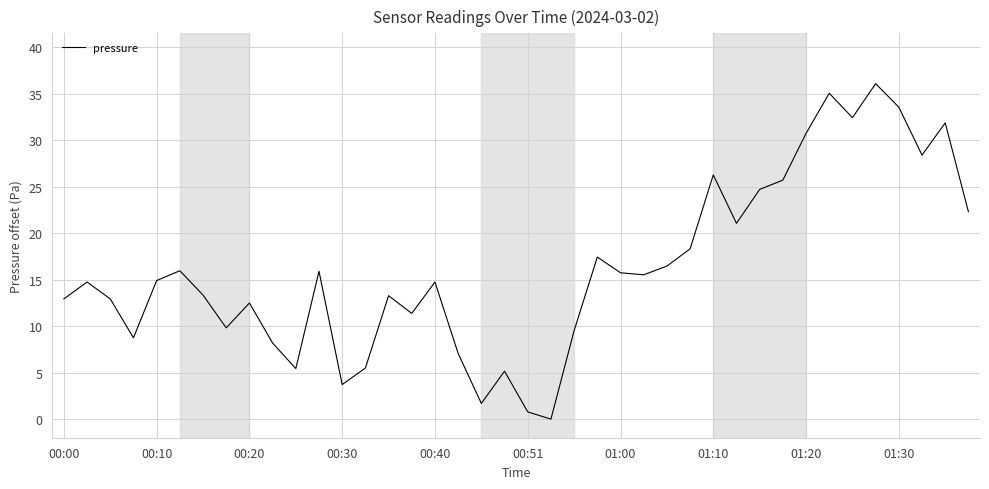

What is the greatest value displayed?

36.1